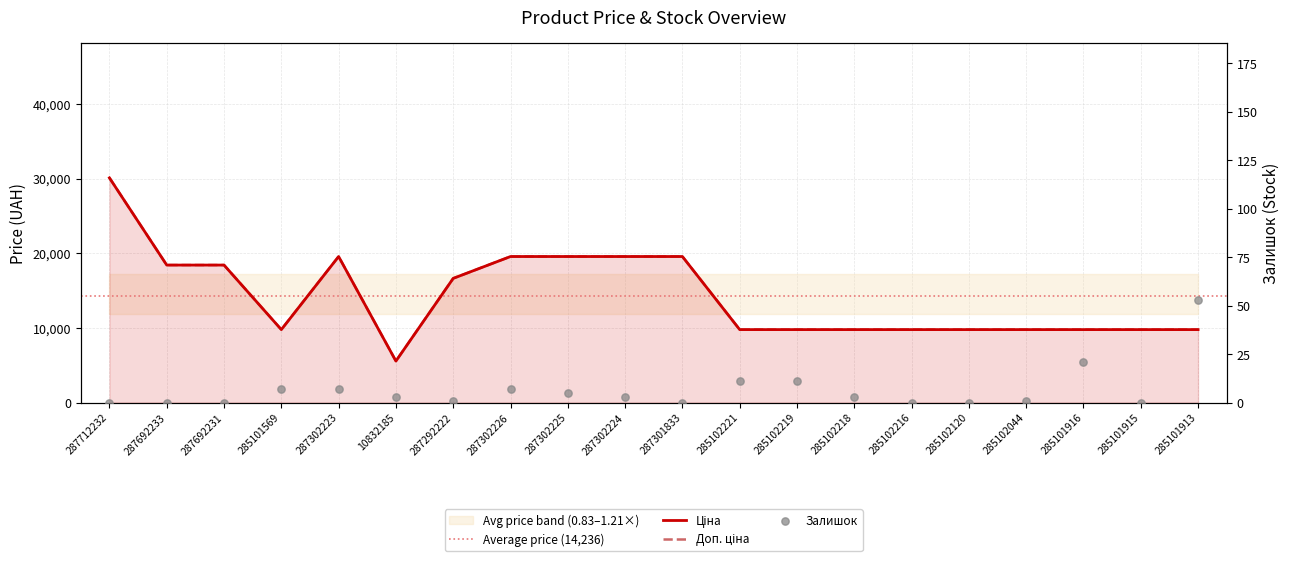

Which series contains the lowest Y value?

Залишок